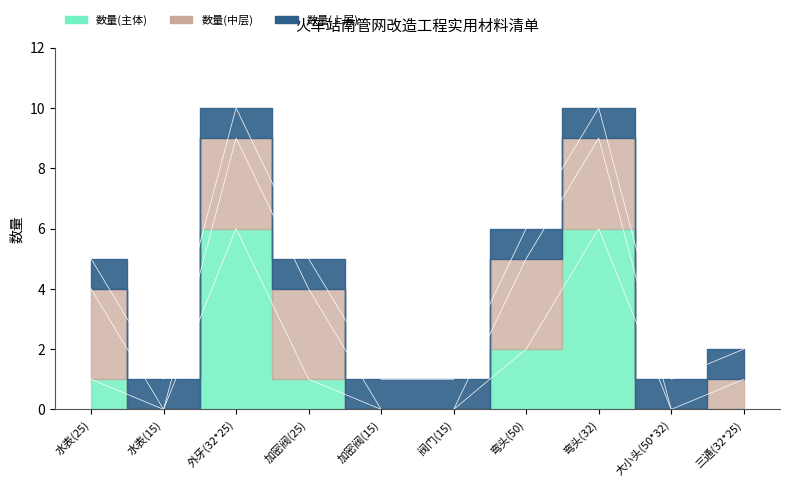

True or false: there are more than 0 points higher than both neighbors.

True